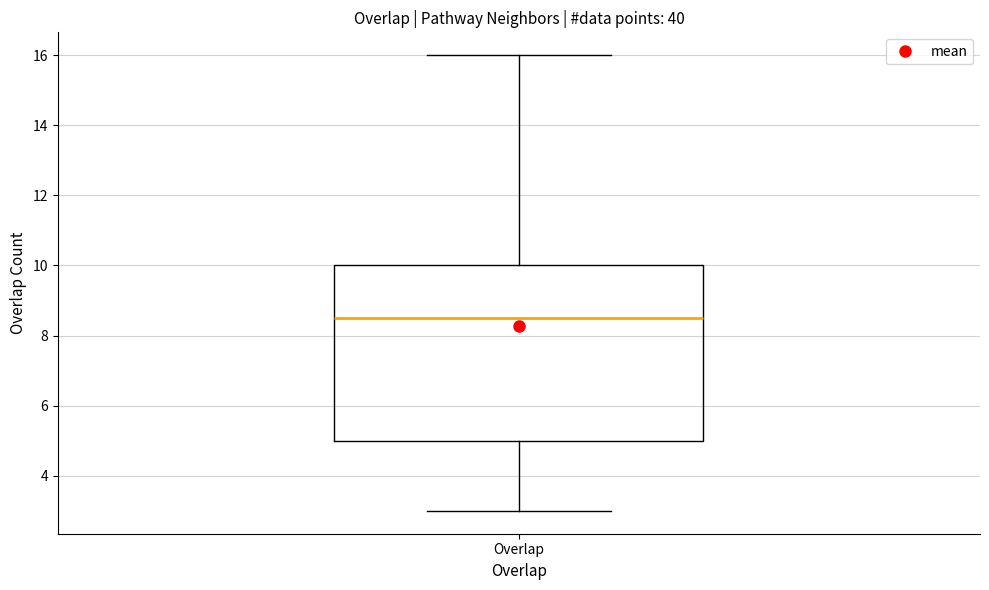

Where is the upper edge of the box for Overlap on the y-axis? The values are not printed on the chart, so give them approximately, as read against the axis.

10.0